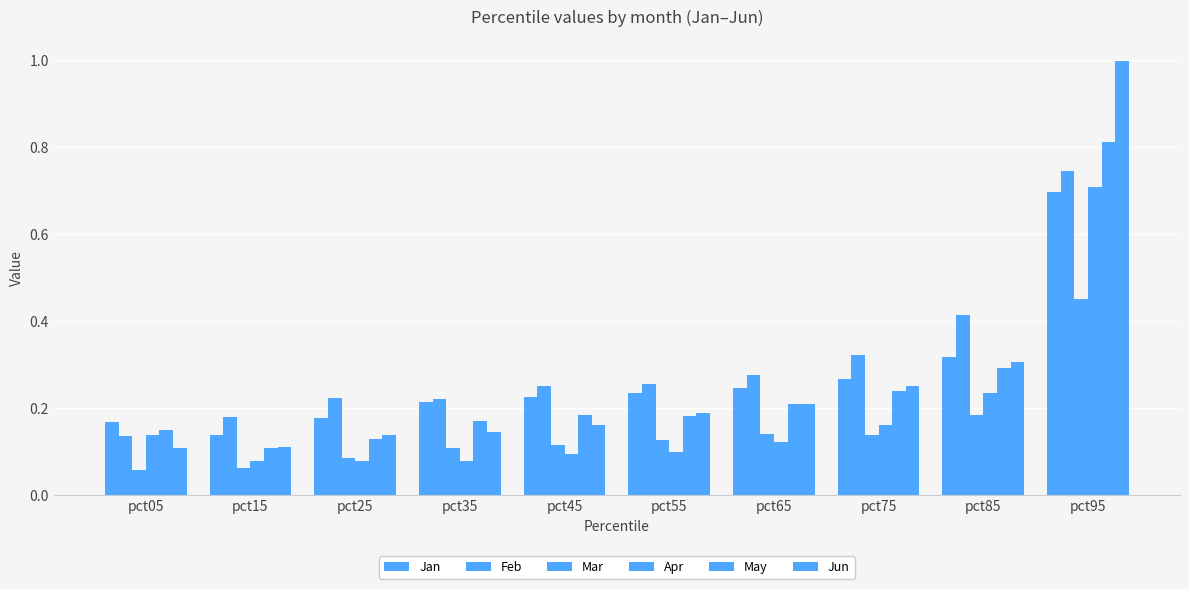

Reading left to right, extract all data points from this chart.

Jan: pct05=0.2	pct15=0.1	pct25=0.2	pct35=0.2	pct45=0.2	pct55=0.2	pct65=0.2	pct75=0.3	pct85=0.3	pct95=0.7
Feb: pct05=0.1	pct15=0.2	pct25=0.2	pct35=0.2	pct45=0.3	pct55=0.3	pct65=0.3	pct75=0.3	pct85=0.4	pct95=0.7
Mar: pct05=0.1	pct15=0.1	pct25=0.1	pct35=0.1	pct45=0.1	pct55=0.1	pct65=0.1	pct75=0.1	pct85=0.2	pct95=0.5
Apr: pct05=0.1	pct15=0.1	pct25=0.1	pct35=0.1	pct45=0.1	pct55=0.1	pct65=0.1	pct75=0.2	pct85=0.2	pct95=0.7
May: pct05=0.2	pct15=0.1	pct25=0.1	pct35=0.2	pct45=0.2	pct55=0.2	pct65=0.2	pct75=0.2	pct85=0.3	pct95=0.8
Jun: pct05=0.1	pct15=0.1	pct25=0.1	pct35=0.1	pct45=0.2	pct55=0.2	pct65=0.2	pct75=0.2	pct85=0.3	pct95=1.0